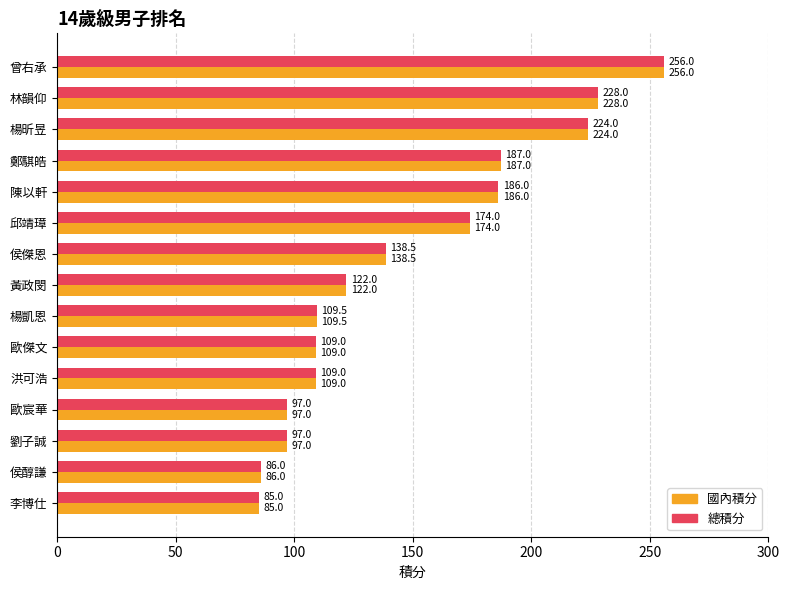

At how many categories does at least one series exceed 134?

7